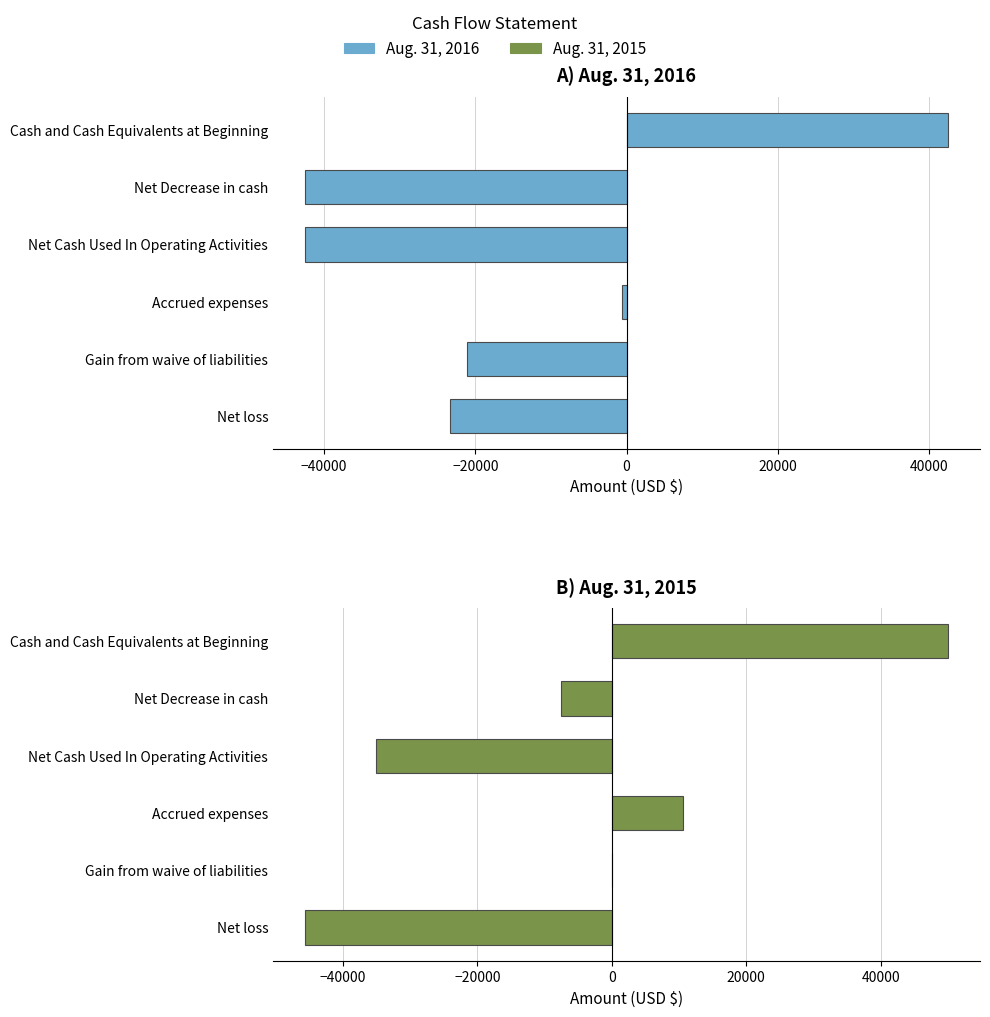

How many data points in Aug. 31, 2016 are above -21129?

2